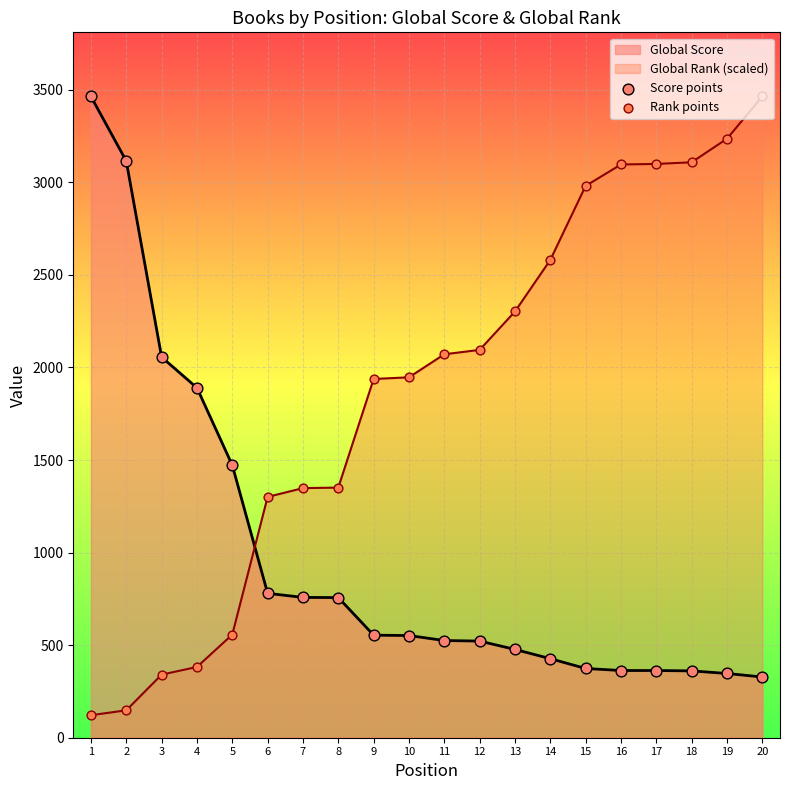

Which series reaches the minimum Y coordinate?

Rank points